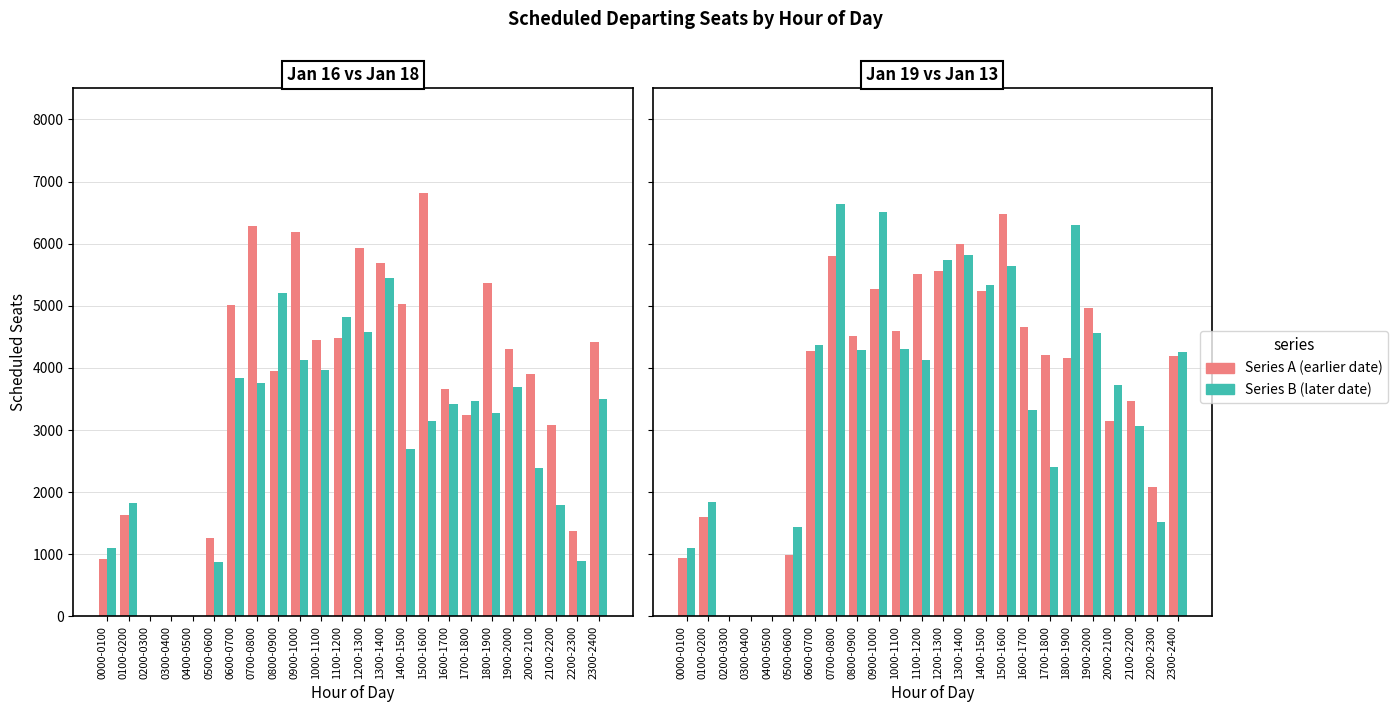

At which label does col_18 (Jan 18) reach its minimum?

0200-0300